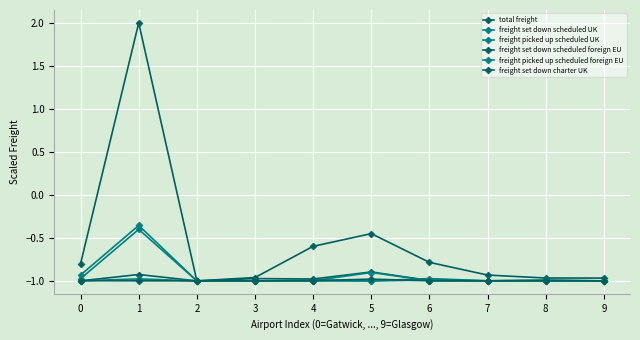

Between 8 and 3, which is larger?

3